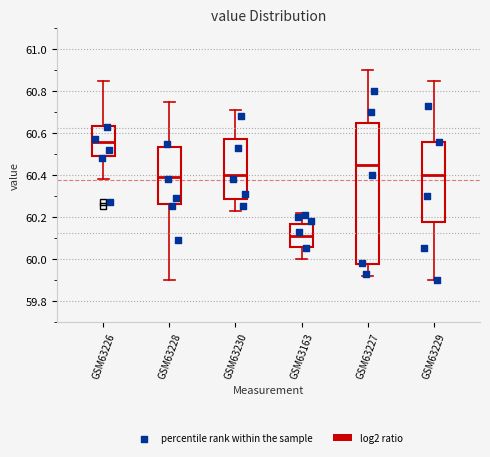

Which box is the tallest, from its lower edge to its upper edge?

GSM63227